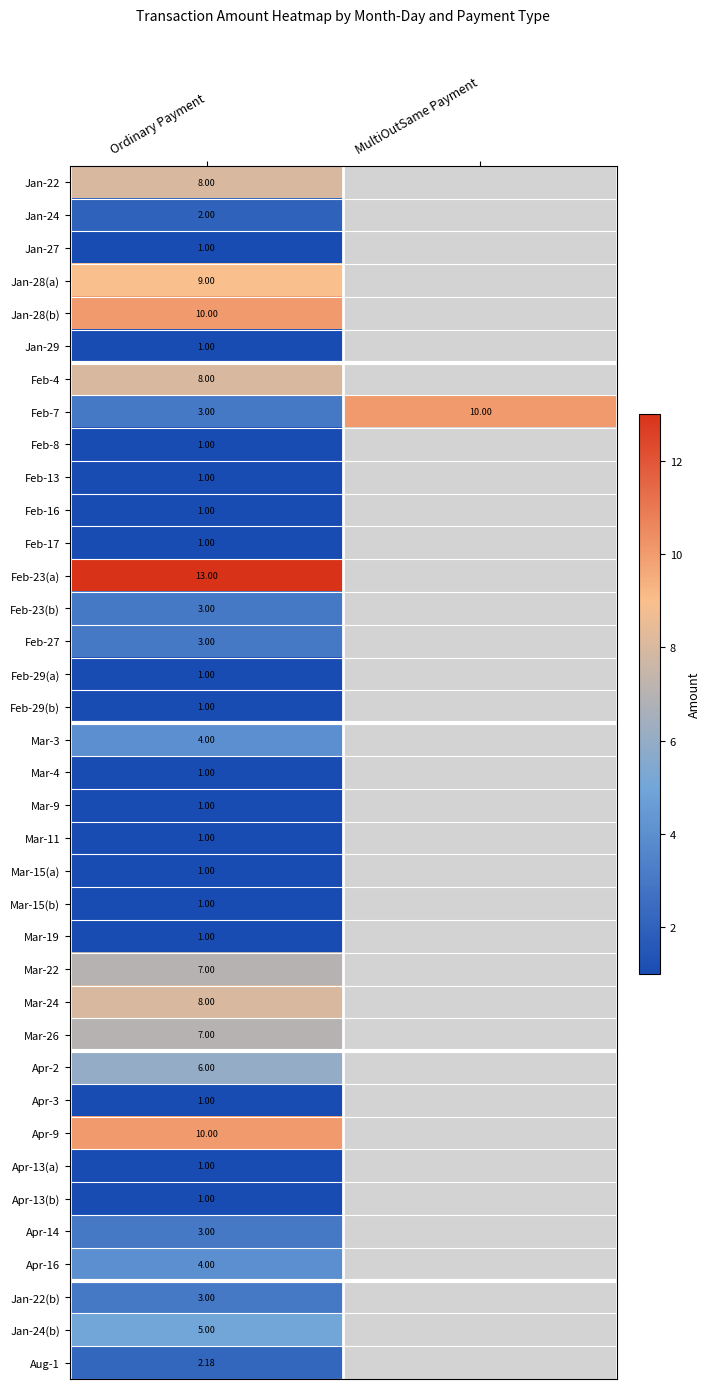

Is the value of Aug-1 at Ordinary Payment greater than the value of Jan-24 at Ordinary Payment?

Yes